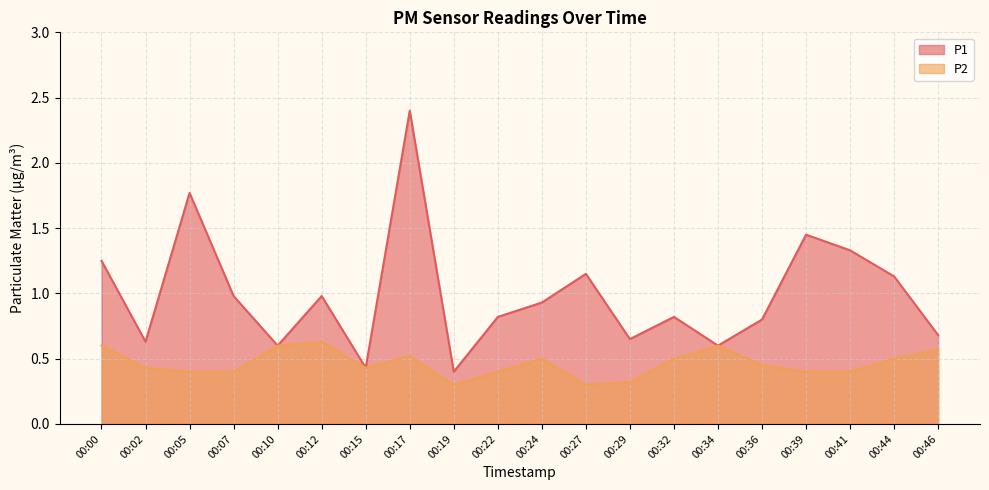

The value of P1 at 00:12 is 0.6. True or false?

False